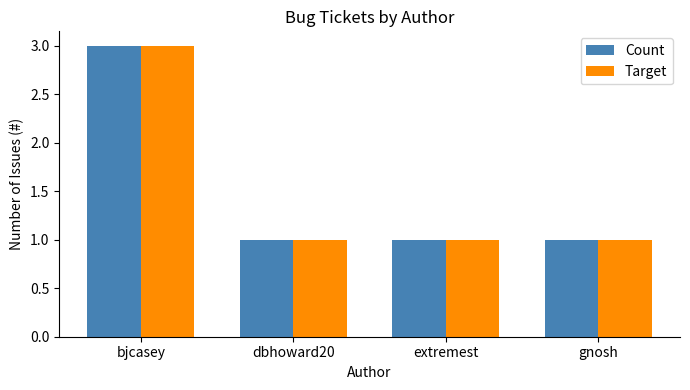

Does the chart contain any negative values?

No